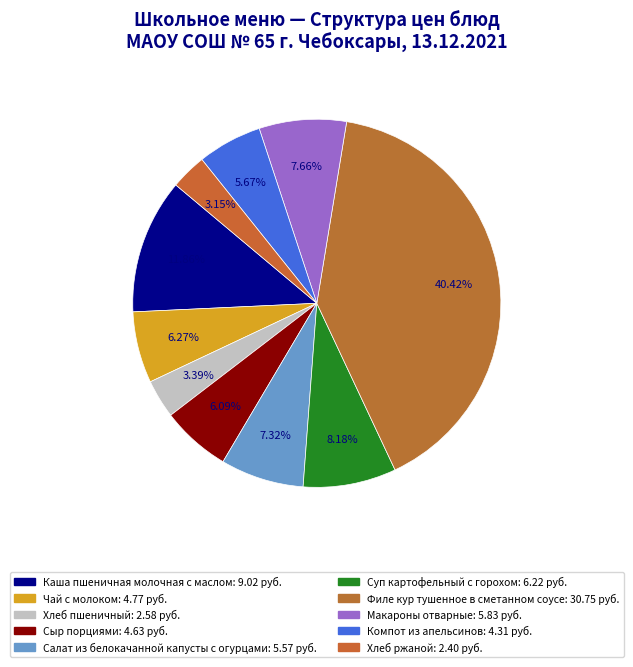

How many segments does this pie chart have?

10